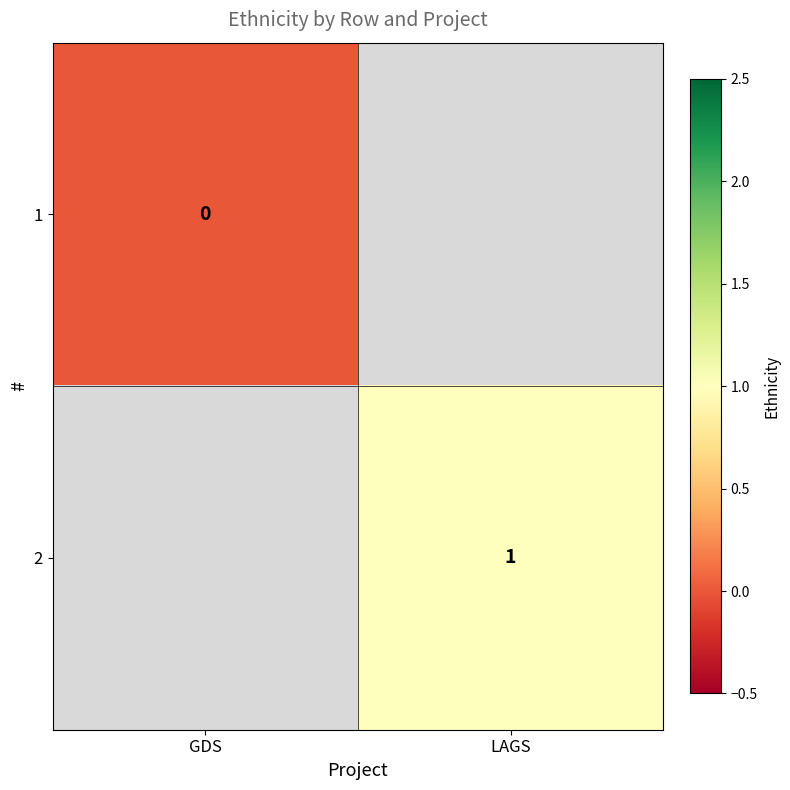

Between GDS and LAGS, which is larger?

LAGS